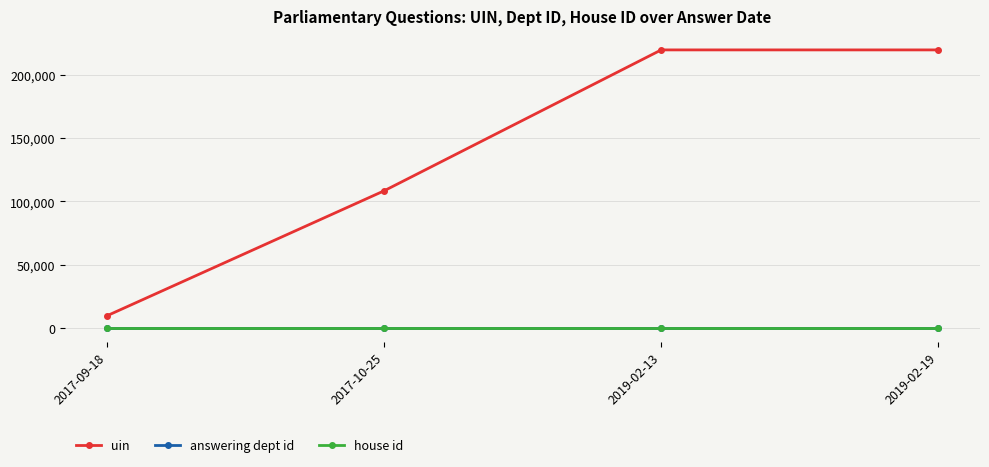

Which series changed the most between 2017-10-25 and 2019-02-19?

uin